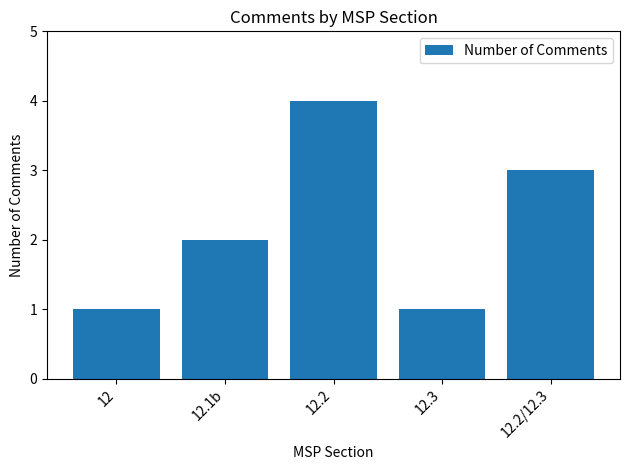

What is the difference between the second highest and second lowest values?

2